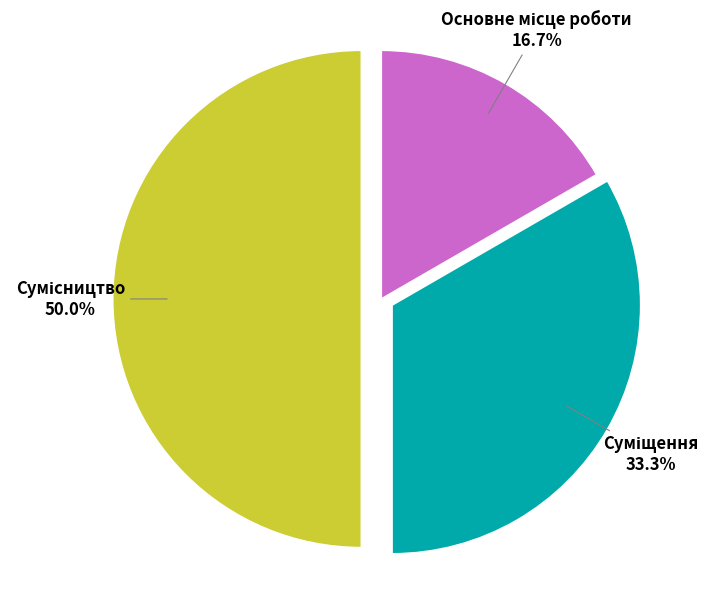

Is it true that Основне місце роботи is 17% of the pie?

True